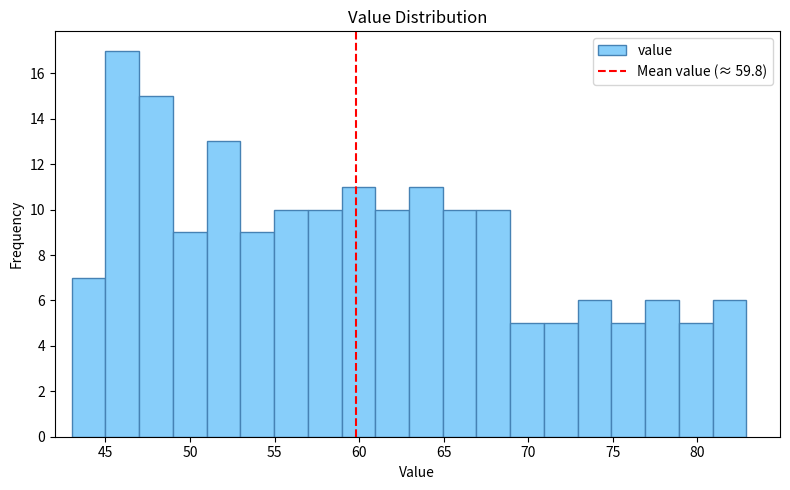

Read against the x-axis, roughly where is the centre of the tallest bar?

46.0